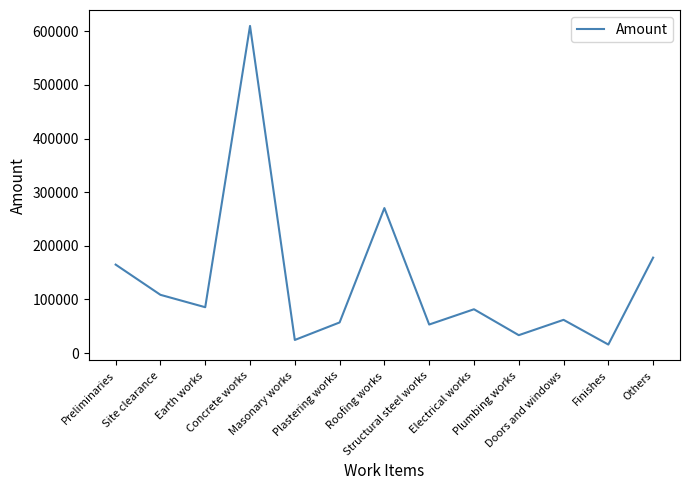

The value at Earth works is 115251.2. True or false?

False